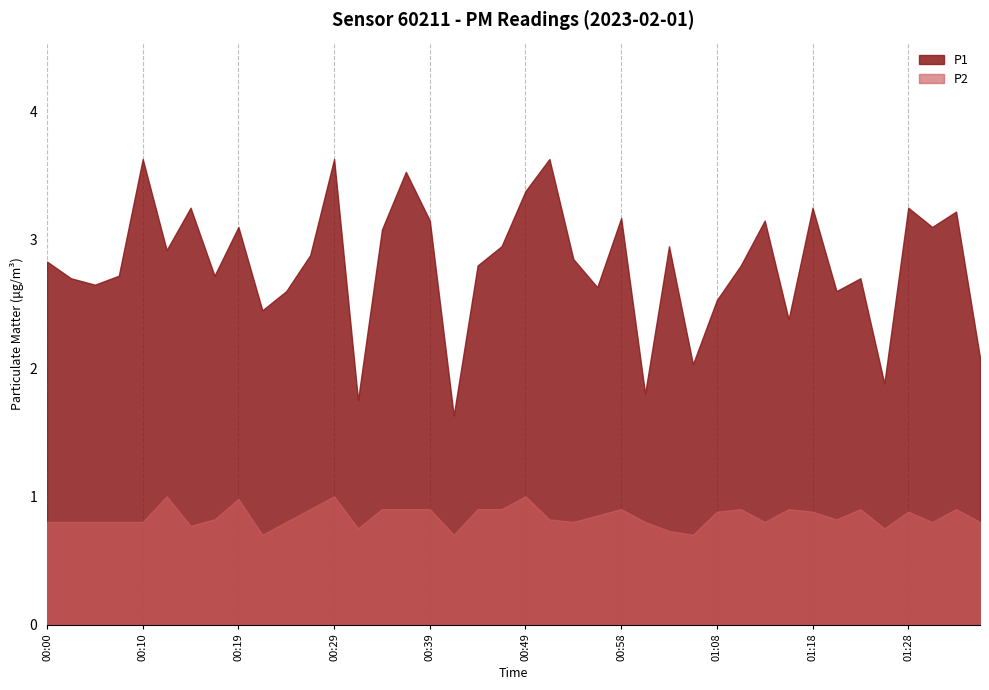

Reading right to left, what are all the values shown in this chart?

P1: 01:35=2.1	01:33=3.2	01:31=3.1	01:28=3.2	01:26=1.9	01:23=2.7	01:21=2.6	01:18=3.2	01:16=2.4	01:13=3.1	01:11=2.8	01:08=2.5	01:06=2.0	01:03=3.0	01:01=1.8	00:58=3.2	00:56=2.6	00:54=2.9	00:51=3.6	00:49=3.4	00:46=3.0	00:44=2.8	00:41=1.6	00:39=3.1	00:37=3.5	00:34=3.1	00:32=1.8	00:29=3.6	00:27=2.9	00:24=2.6	00:22=2.5	00:19=3.1	00:17=2.7	00:15=3.2	00:12=2.9	00:10=3.6	00:07=2.7	00:05=2.6	00:02=2.7	00:00=2.8
P2: 01:35=0.8	01:33=0.9	01:31=0.8	01:28=0.9	01:26=0.8	01:23=0.9	01:21=0.8	01:18=0.9	01:16=0.9	01:13=0.8	01:11=0.9	01:08=0.9	01:06=0.7	01:03=0.7	01:01=0.8	00:58=0.9	00:56=0.8	00:54=0.8	00:51=0.8	00:49=1.0	00:46=0.9	00:44=0.9	00:41=0.7	00:39=0.9	00:37=0.9	00:34=0.9	00:32=0.8	00:29=1.0	00:27=0.9	00:24=0.8	00:22=0.7	00:19=1.0	00:17=0.8	00:15=0.8	00:12=1.0	00:10=0.8	00:07=0.8	00:05=0.8	00:02=0.8	00:00=0.8